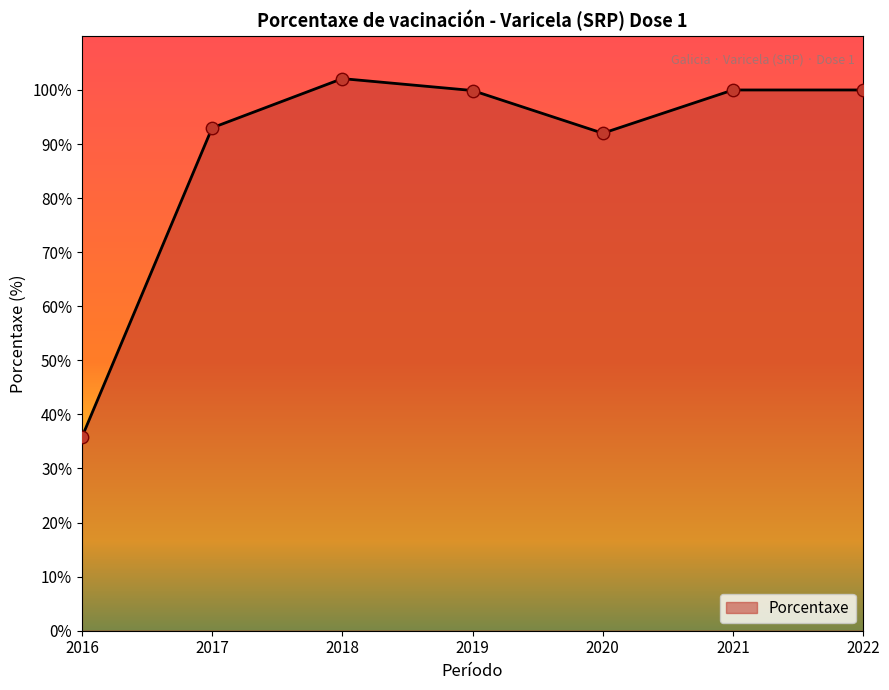

Approximately how many times larger is the value at 2018 compared to 2017?

1.1